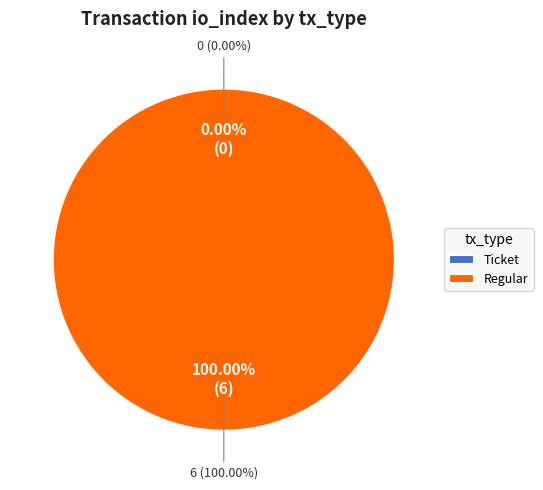

What is the change in value from Ticket to Regular?

+6